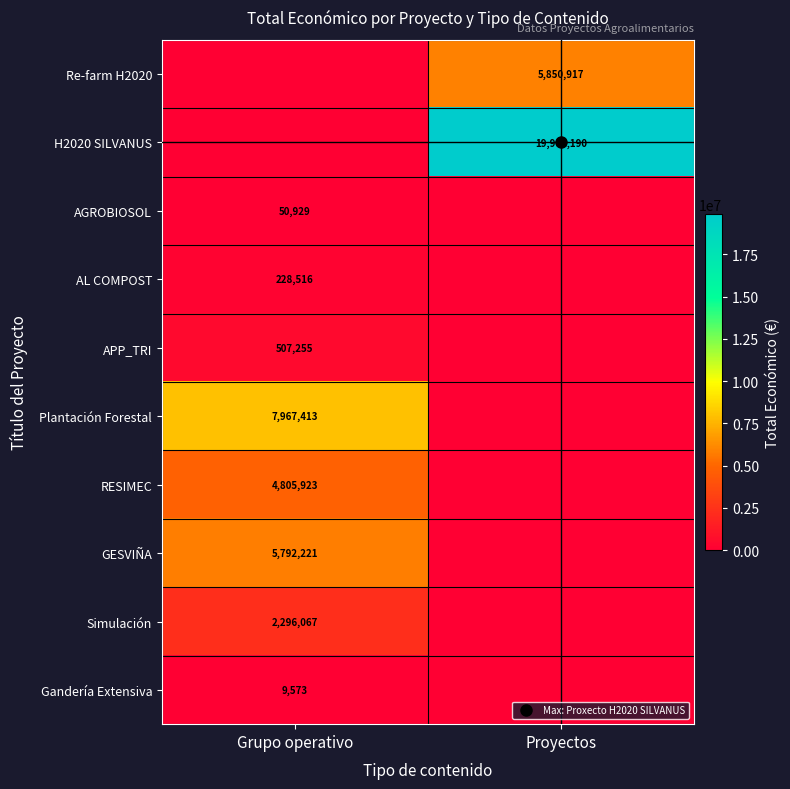

Between Grupo operativo and Proyectos, which is larger?

Proyectos